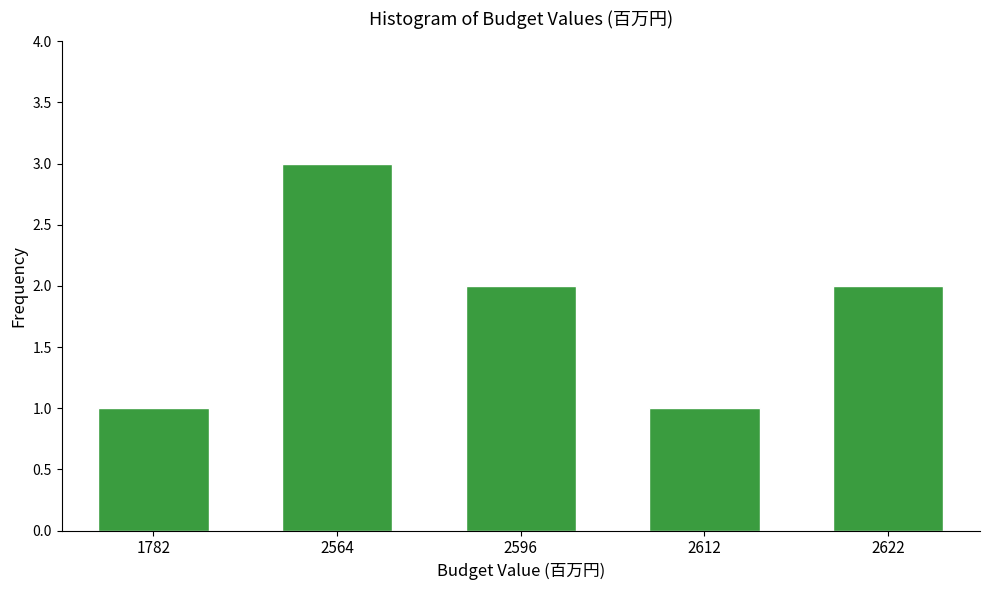

Reading left to right, extract all data points from this chart.

1782=1	2564=3	2596=2	2612=1	2622=2